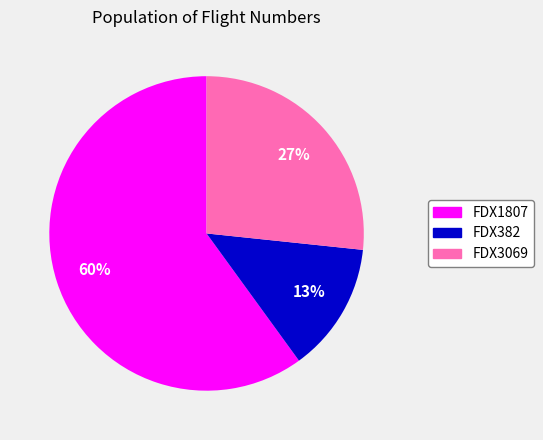

Rank the categories by value from highest to lowest.

FDX1807, FDX3069, FDX382